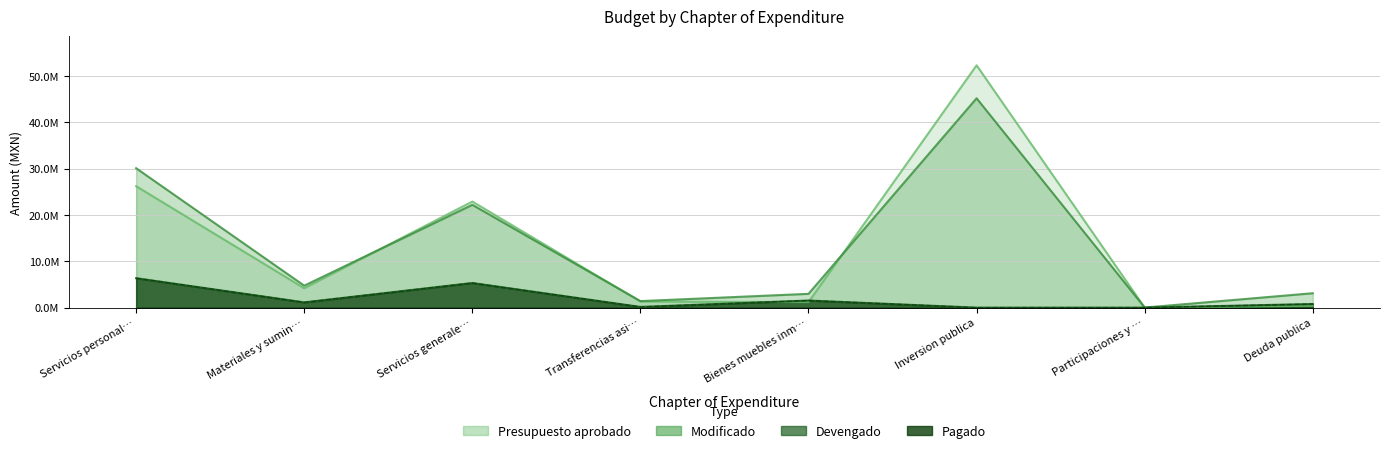

Which category has the highest value in the Pagado series?

Servicios personal…